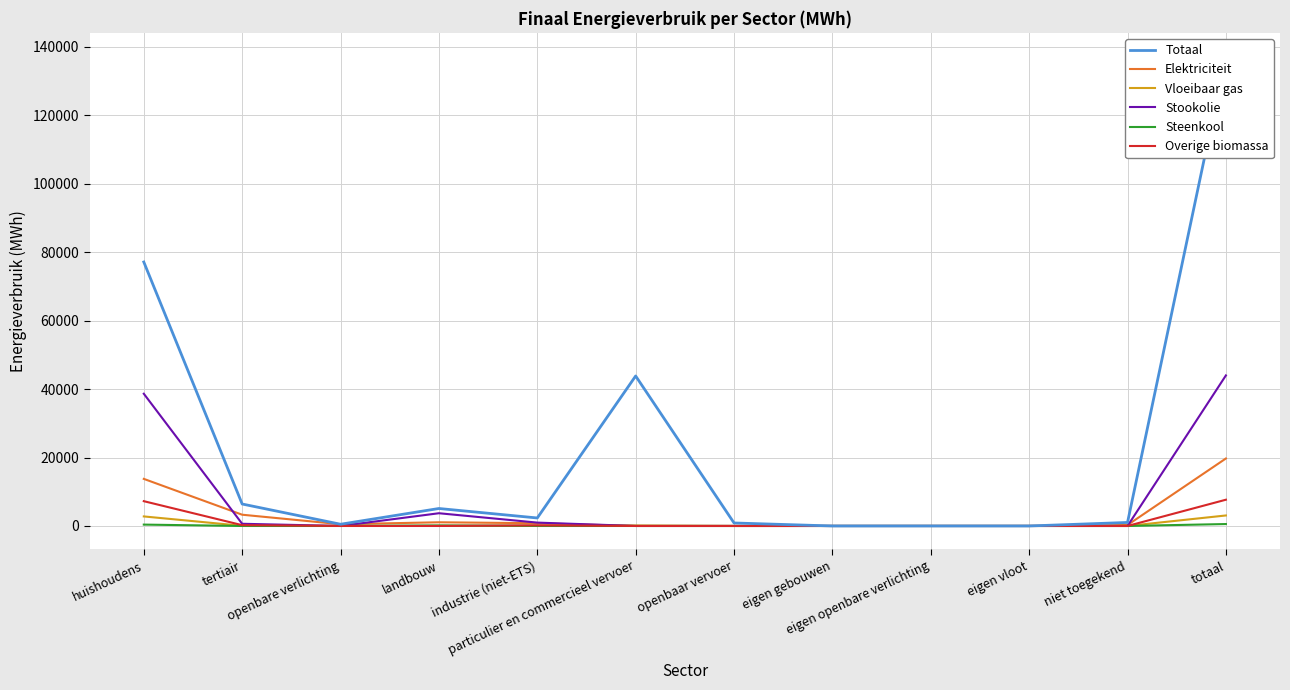

At how many categories does at least one series exceed 42574?

3